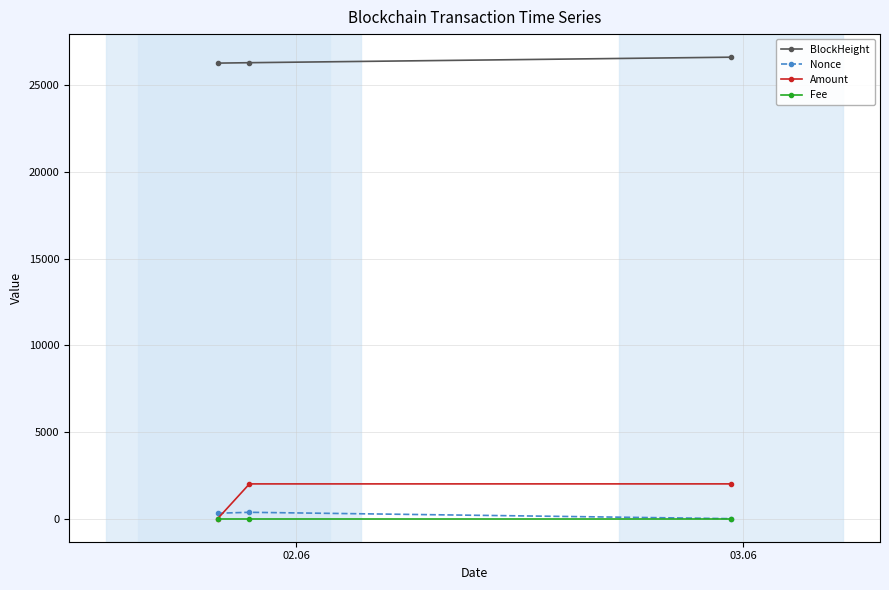

Which series has the largest total across all categories?

BlockHeight